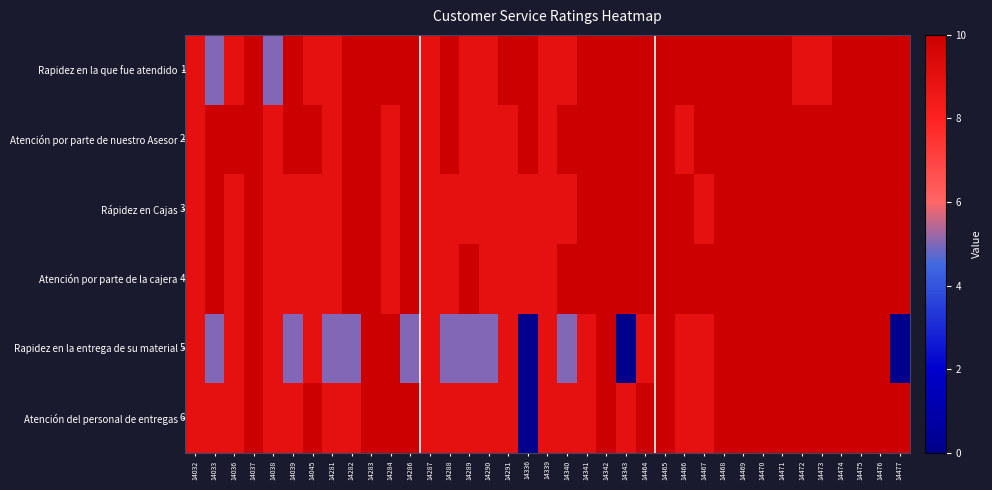

What is the total value across all series at 14464?

59